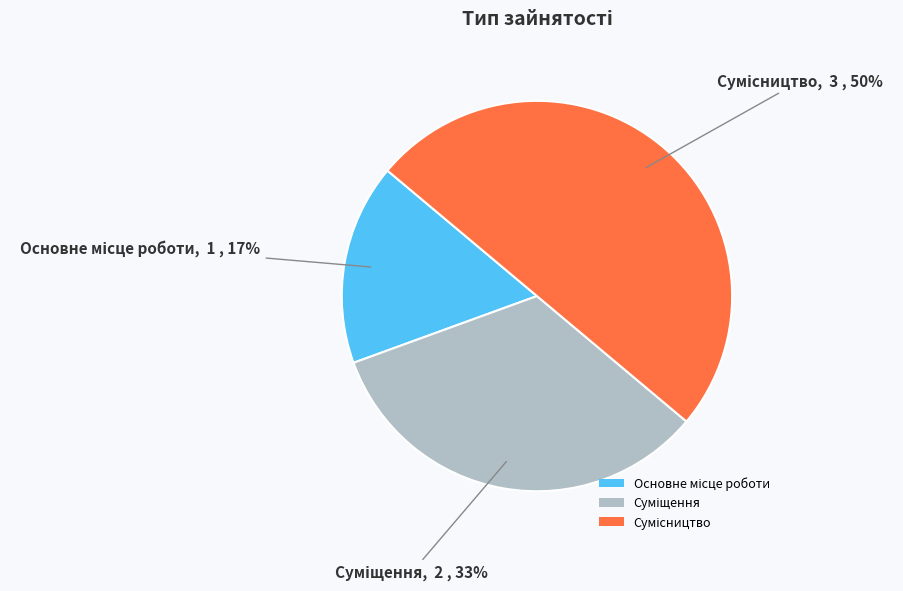

To the nearest percent, what is the average slice percentage?

33%